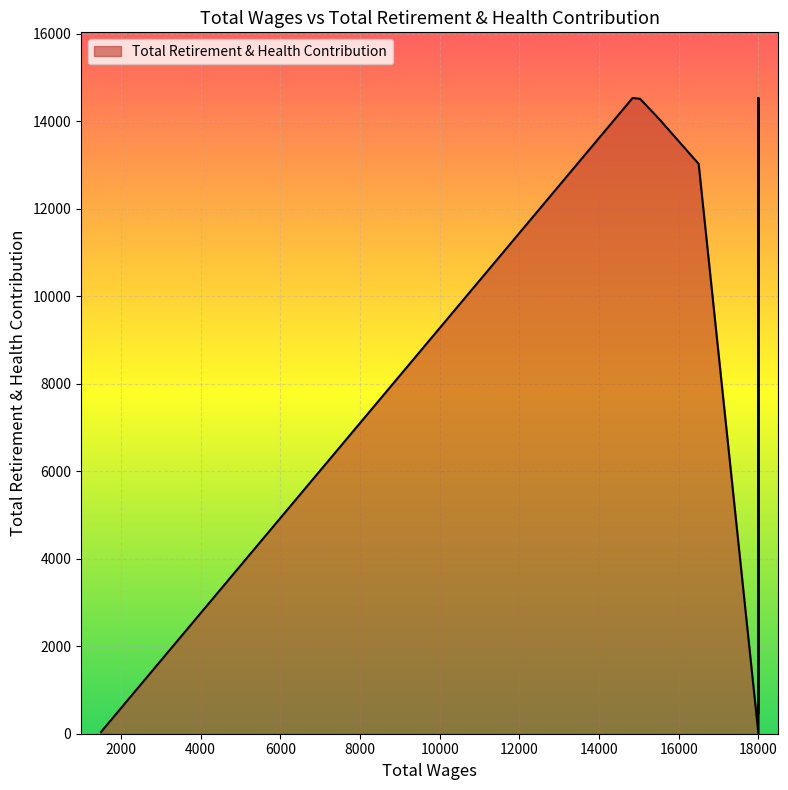

Is it true that the value at 1500.0 is 12?

False